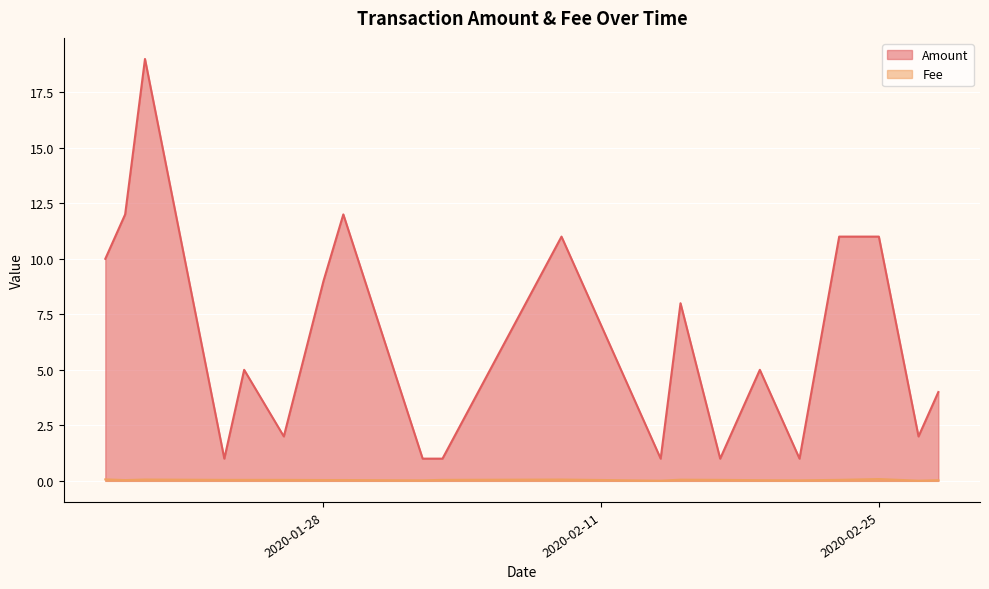

What is the total value across all series at 2020-01-18?

12.0